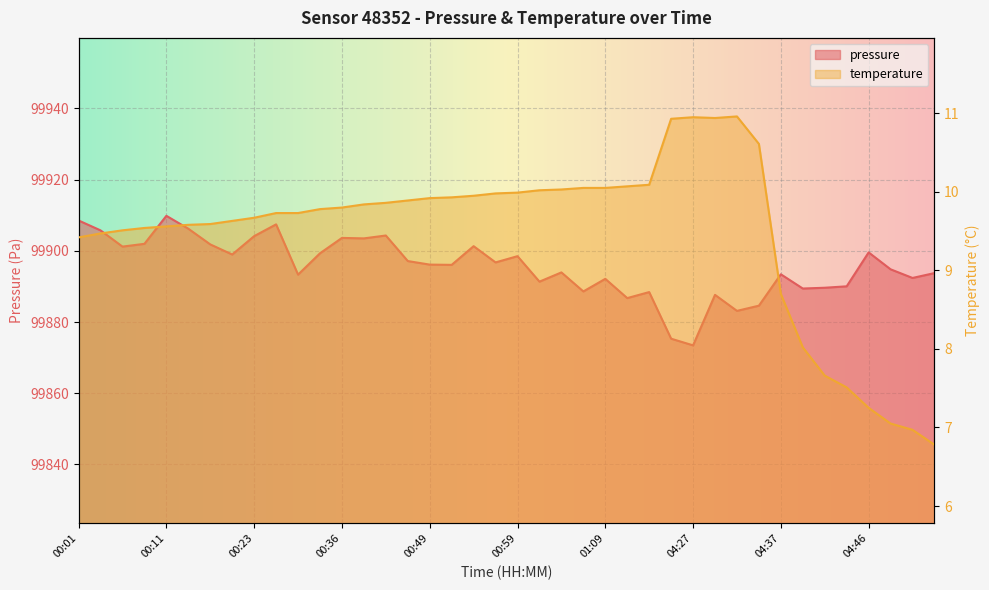

How many series are shown in this chart?

2